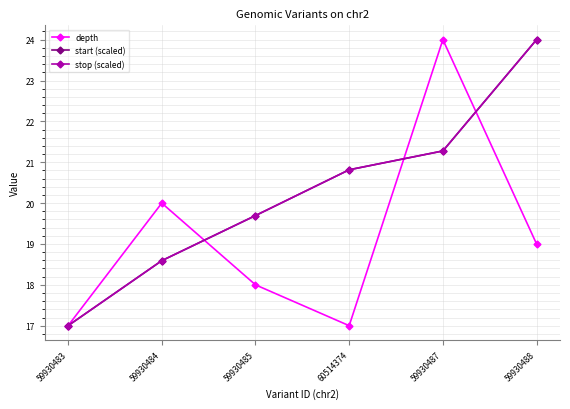

Is this an area chart (filled region under the line)?

No